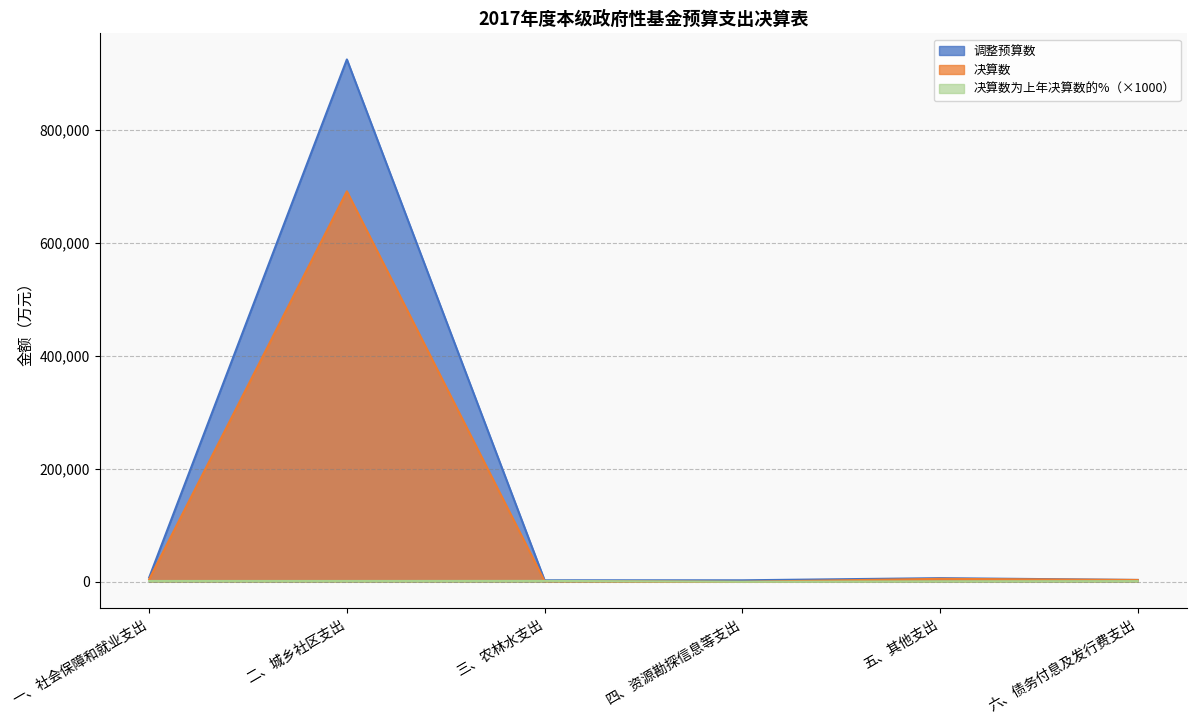

What are all the series names shown in the legend?

调整预算数, 决算数, 决算数为上年决算数的%（×1000）